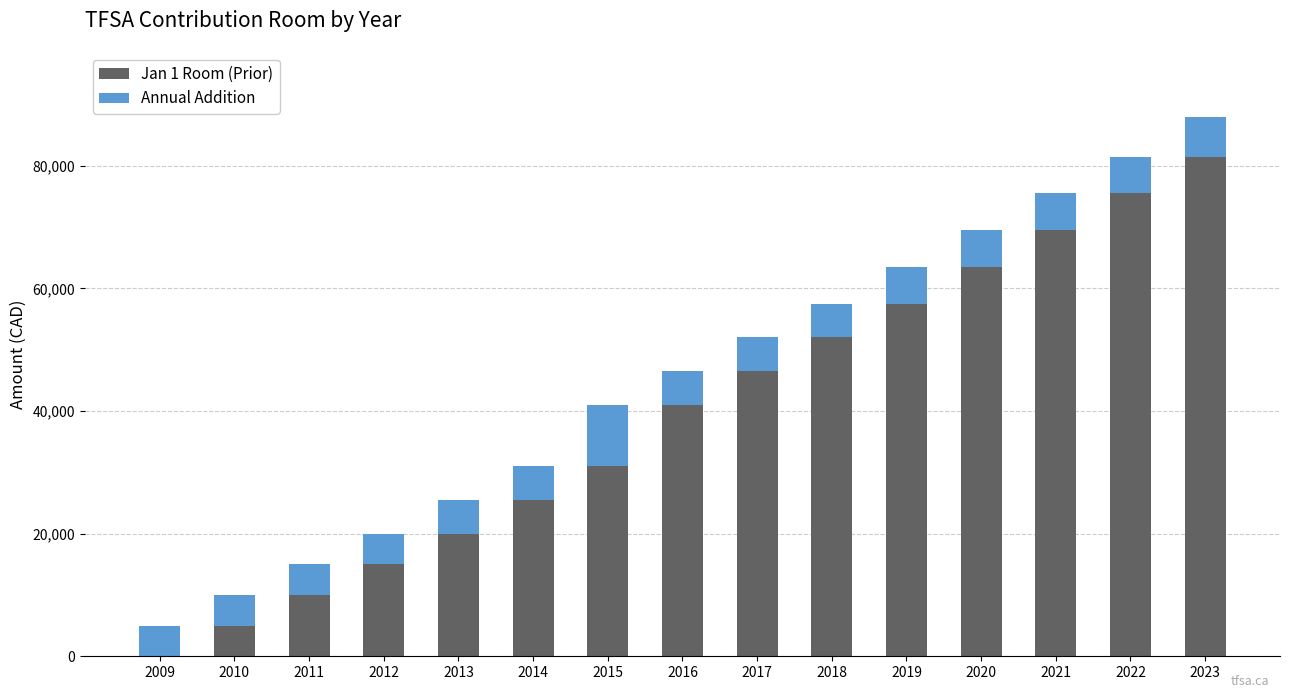

Reading left to right, what are the values for Jan 1 Room (Prior)?

2009=0	2010=5000	2011=10000	2012=15000	2013=20000	2014=25500	2015=31000	2016=41000	2017=46500	2018=52000	2019=57500	2020=63500	2021=69500	2022=75500	2023=81500